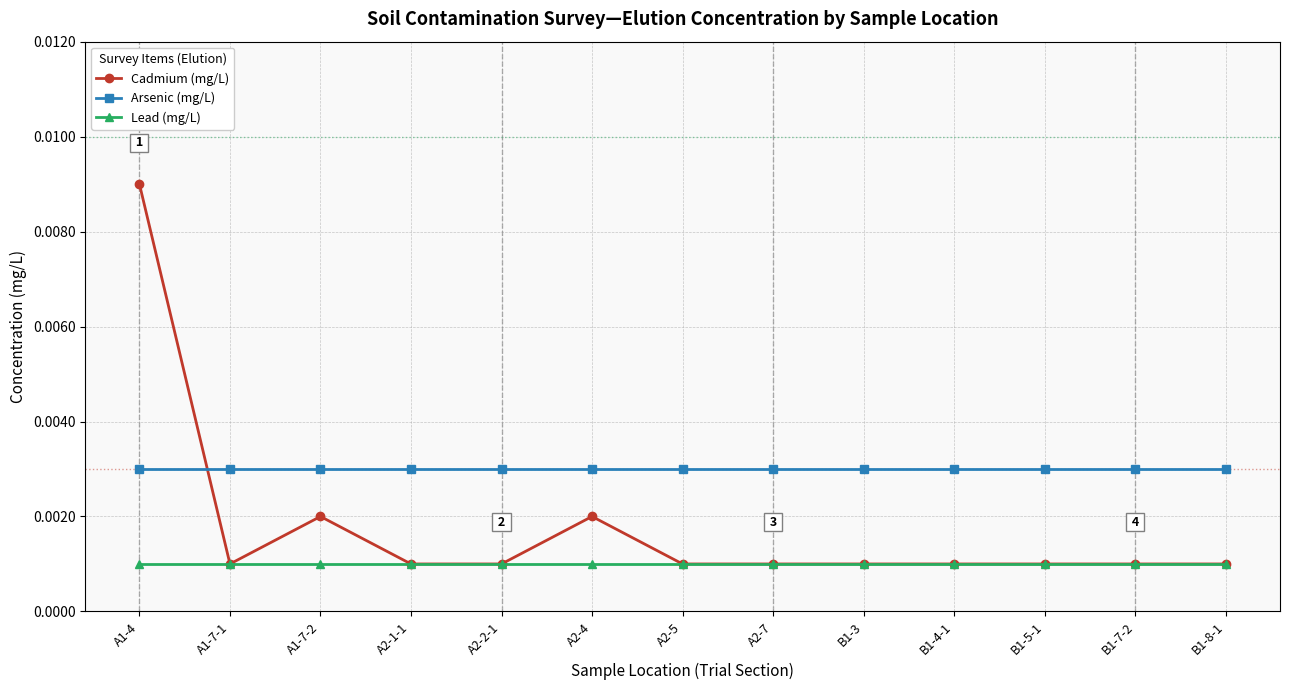

At which label does Cadmium (mg/L) reach its peak?

A1-4